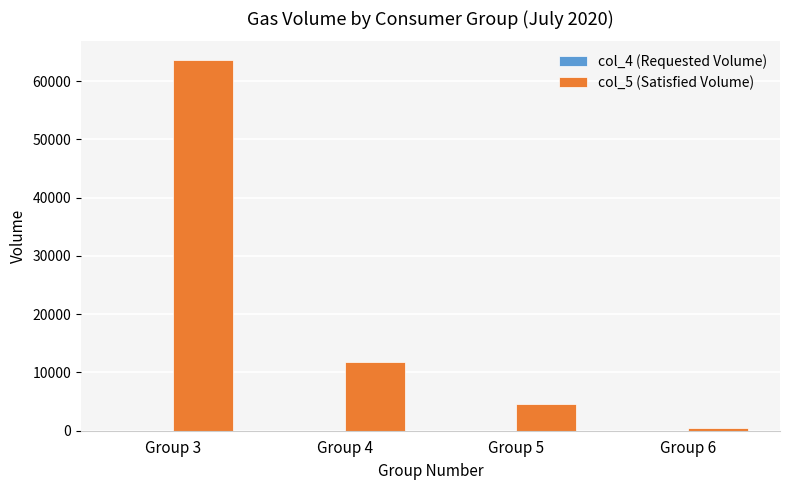

Which category has the highest value in the col_5 (Satisfied Volume) series?

Group 3